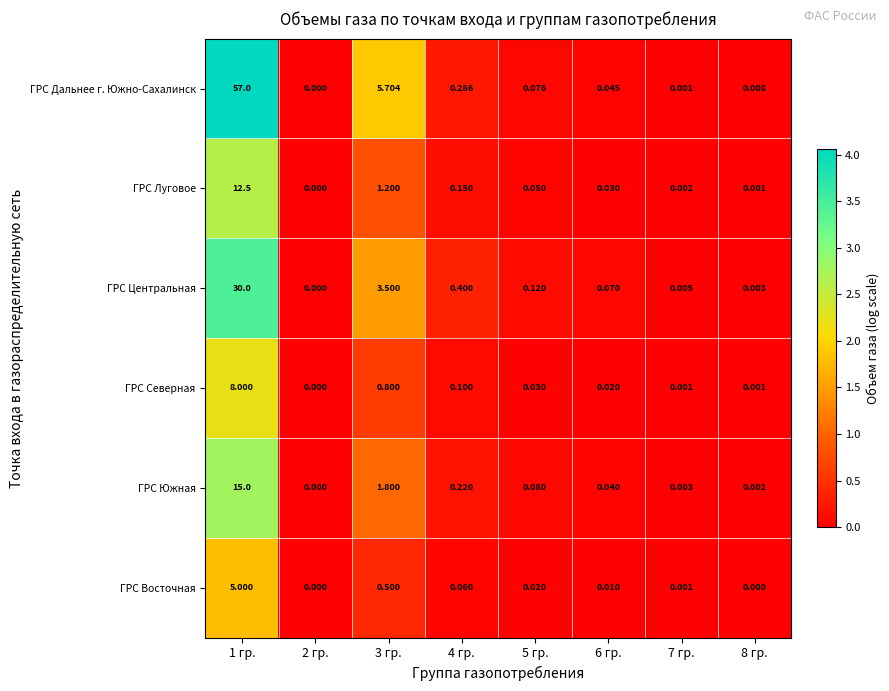

Between 1 гр. and 7 гр., which series saw the biggest shift?

ГРС Дальнее г. Южно-Сахалинск